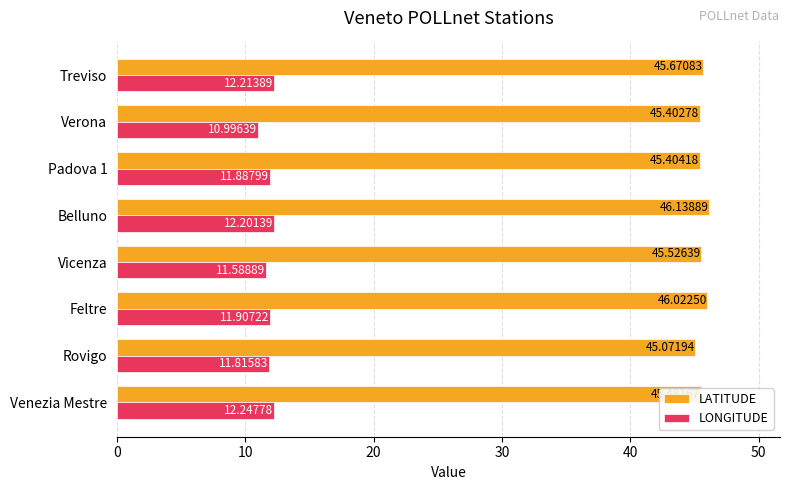

List the series in order of their overall mean, highest first.

LATITUDE, LONGITUDE